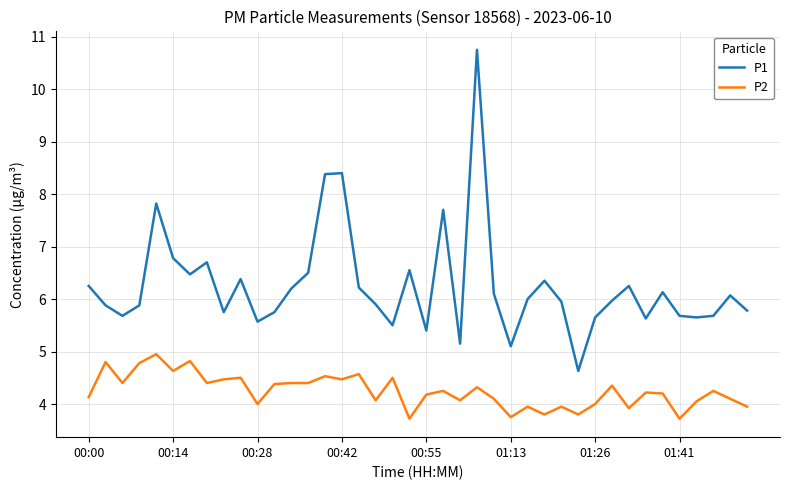

What is the difference between the maximum and minimum values in the P2 series?

1.2